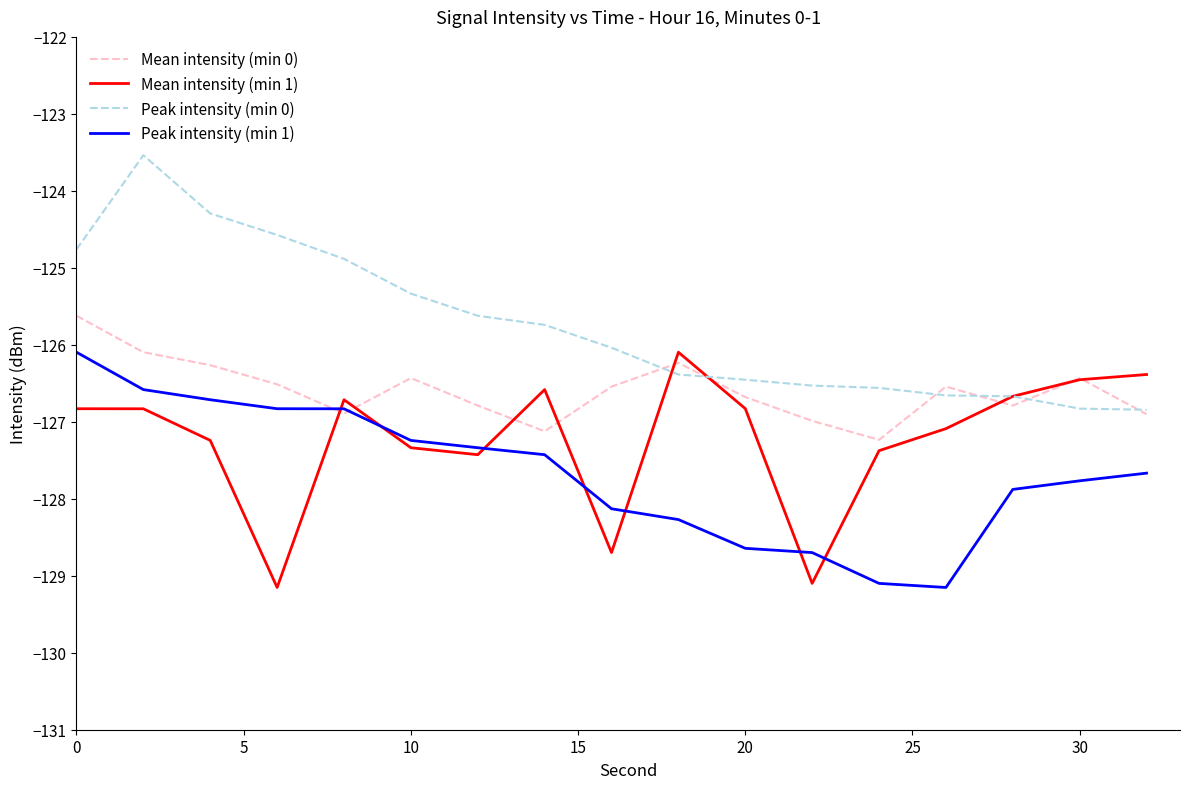

Which series has the largest total across all categories?

Peak intensity (min 0)